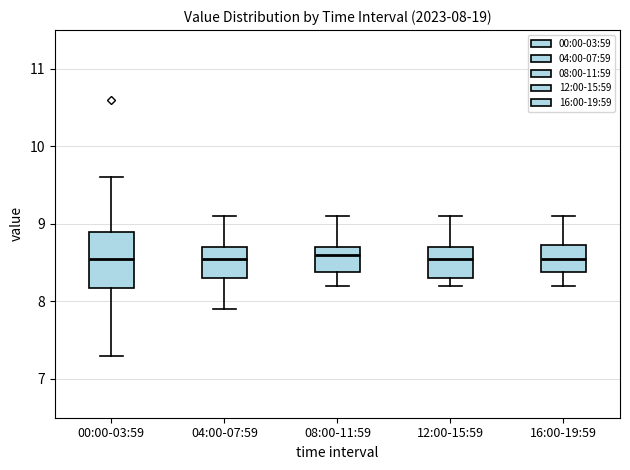

Which box is the tallest, from its lower edge to its upper edge?

00:00-03:59